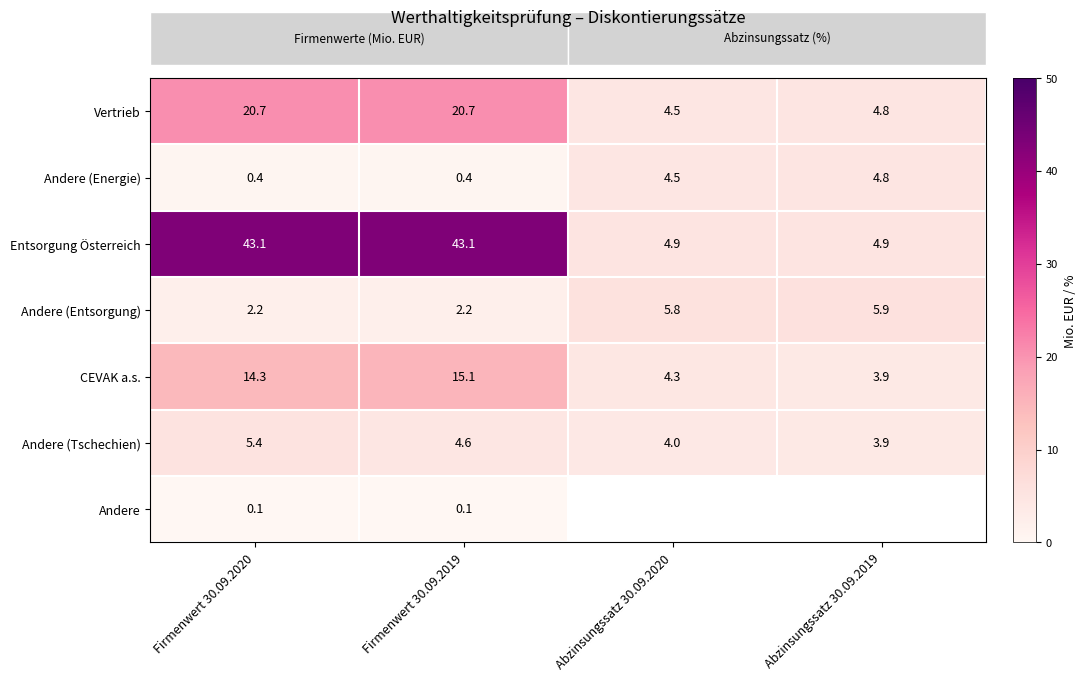

At which label does Andere (Tschechien) reach its peak?

Firmenwert 30.09.2020